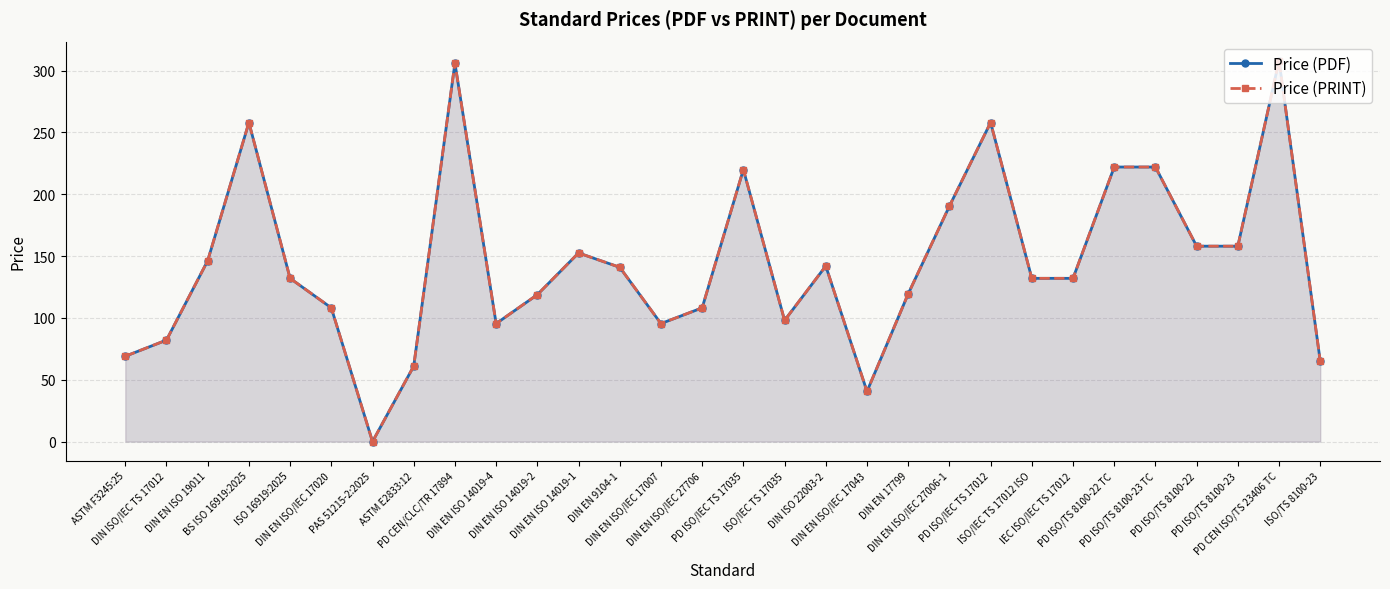

How many lines are shown in the chart?

2